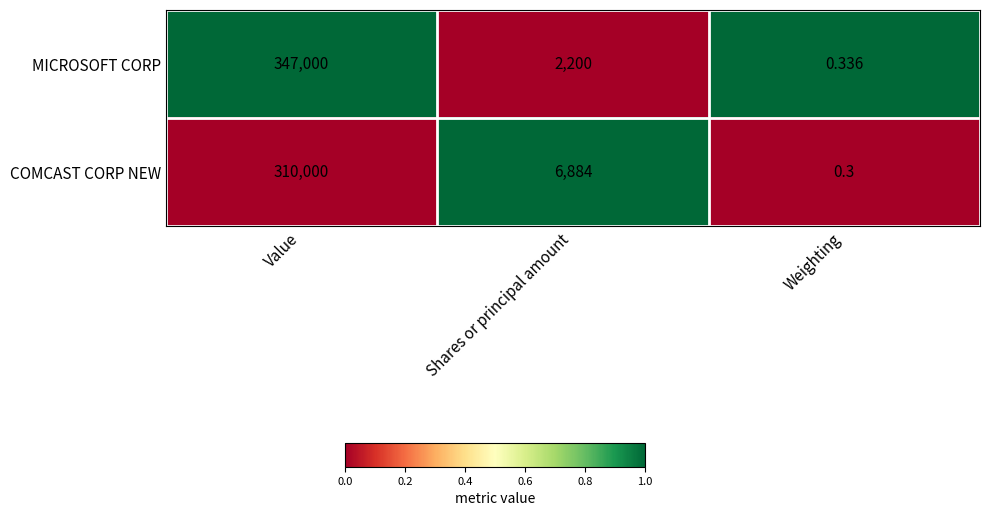

Which label corresponds to the largest value in the chart?

Value